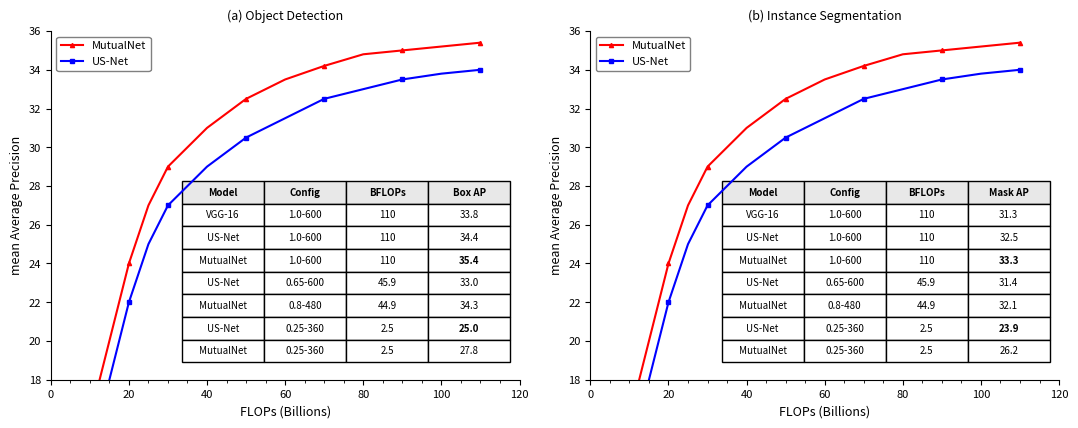

What is the average value of the US-Net series?

25.3